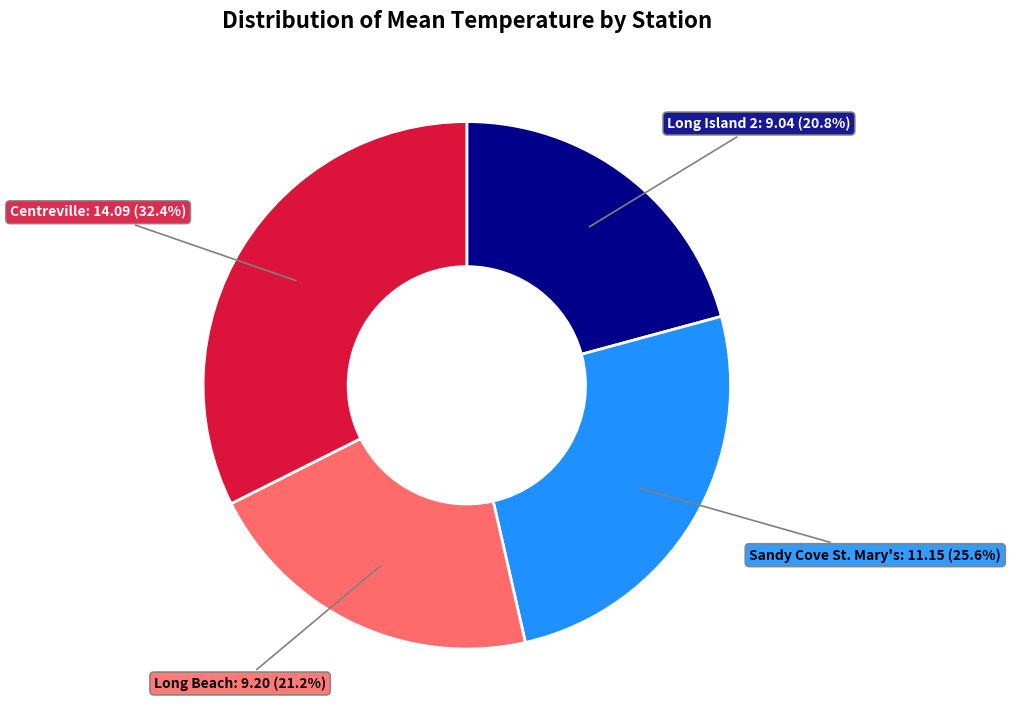

How many segments does this pie chart have?

4